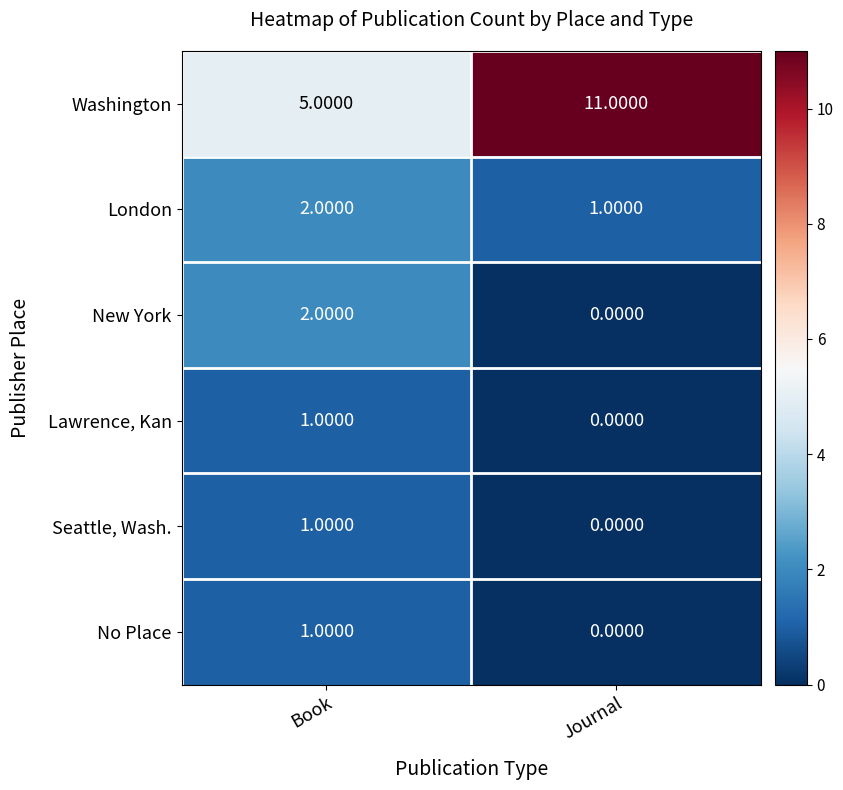

At which label does London reach its peak?

Book